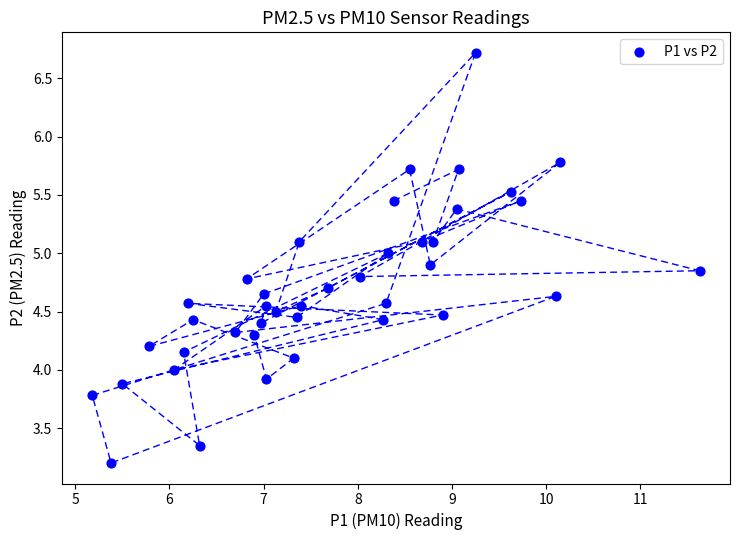

What is the range of Y values (max minus min)?

3.5